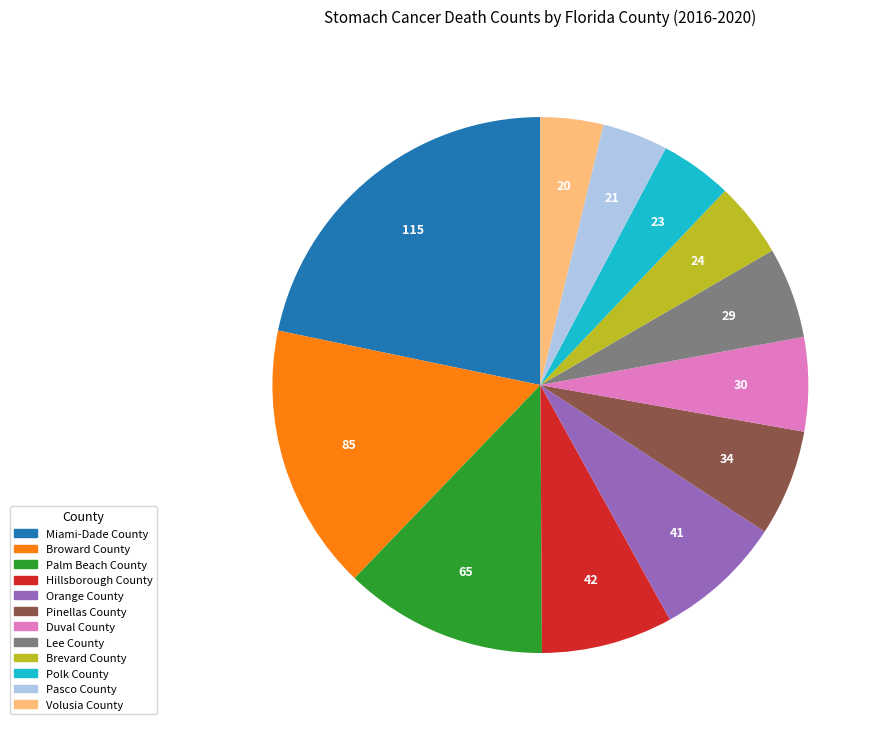

Is it true that Volusia County is 12% of the pie?

False